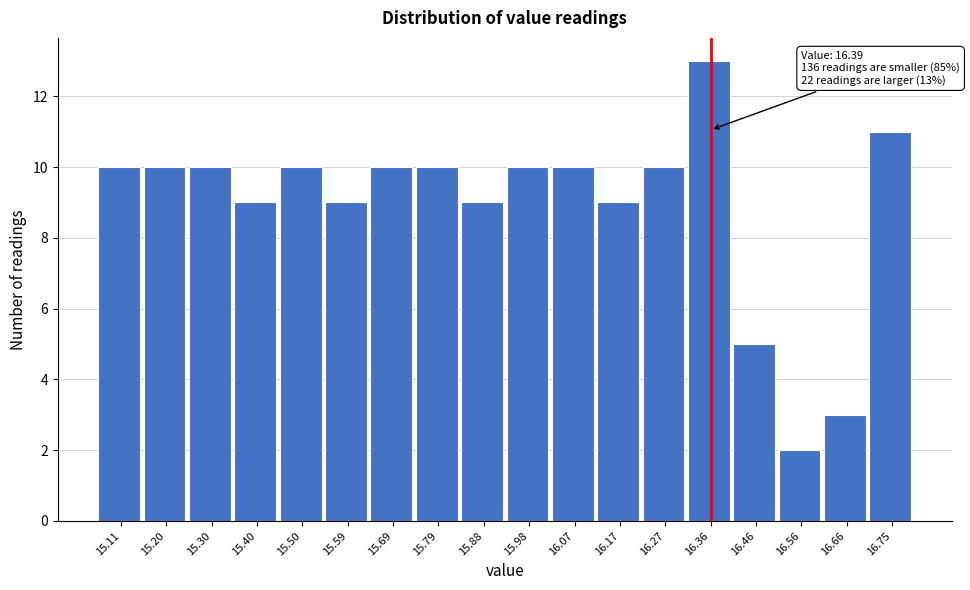

Over which range of the x-axis is the bar tallest?

16.32 to 16.41